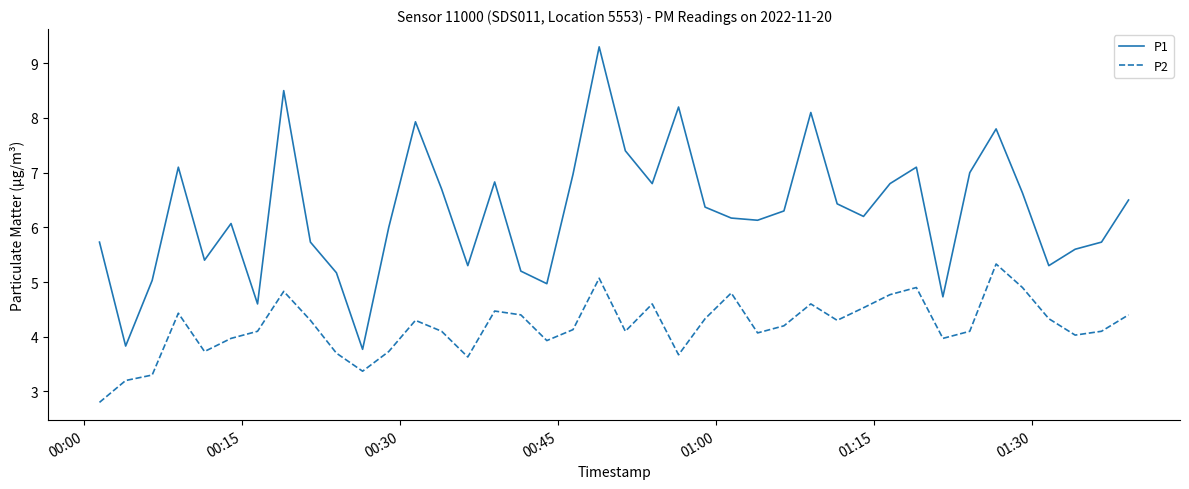

List the series in order of their overall mean, highest first.

P1, P2